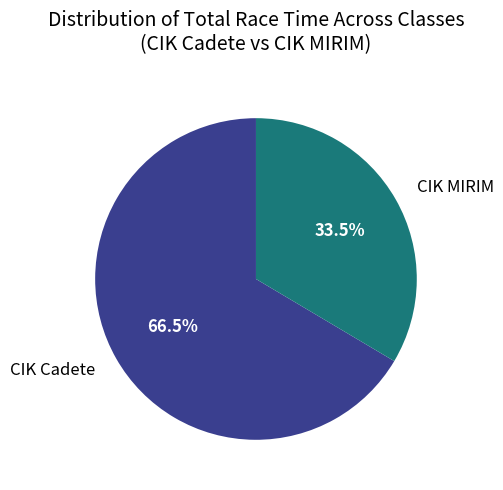

To the nearest percent, what is the average slice percentage?

50%